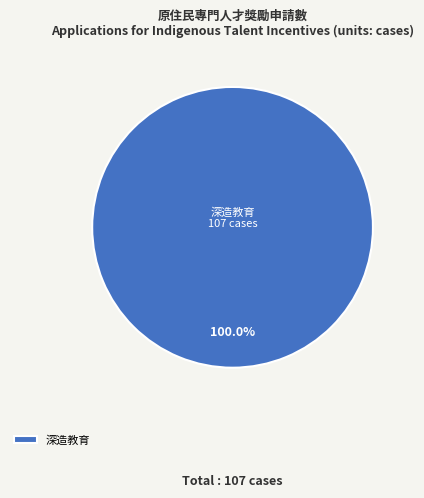

Does 深造教育 represent more than half of the total?

Yes